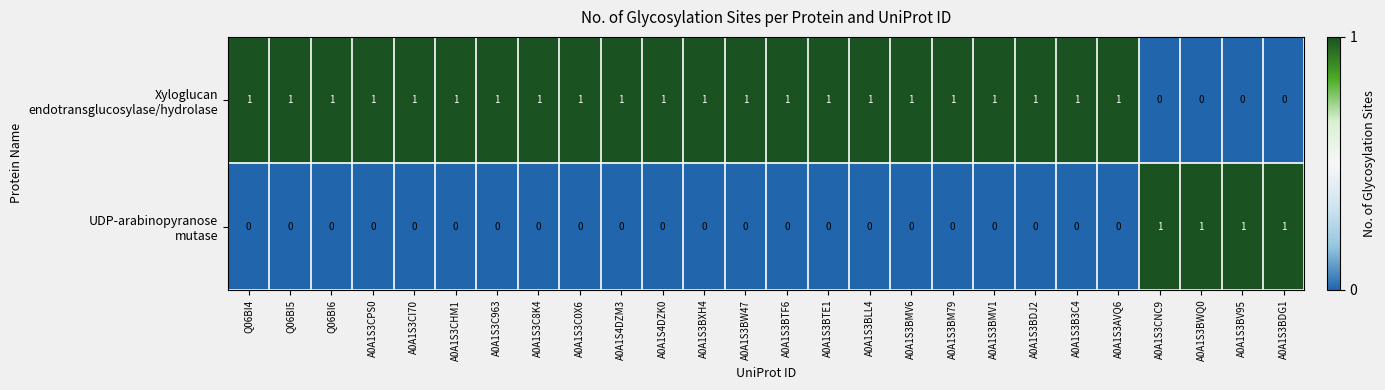

At how many categories does at least one series exceed 0?

26